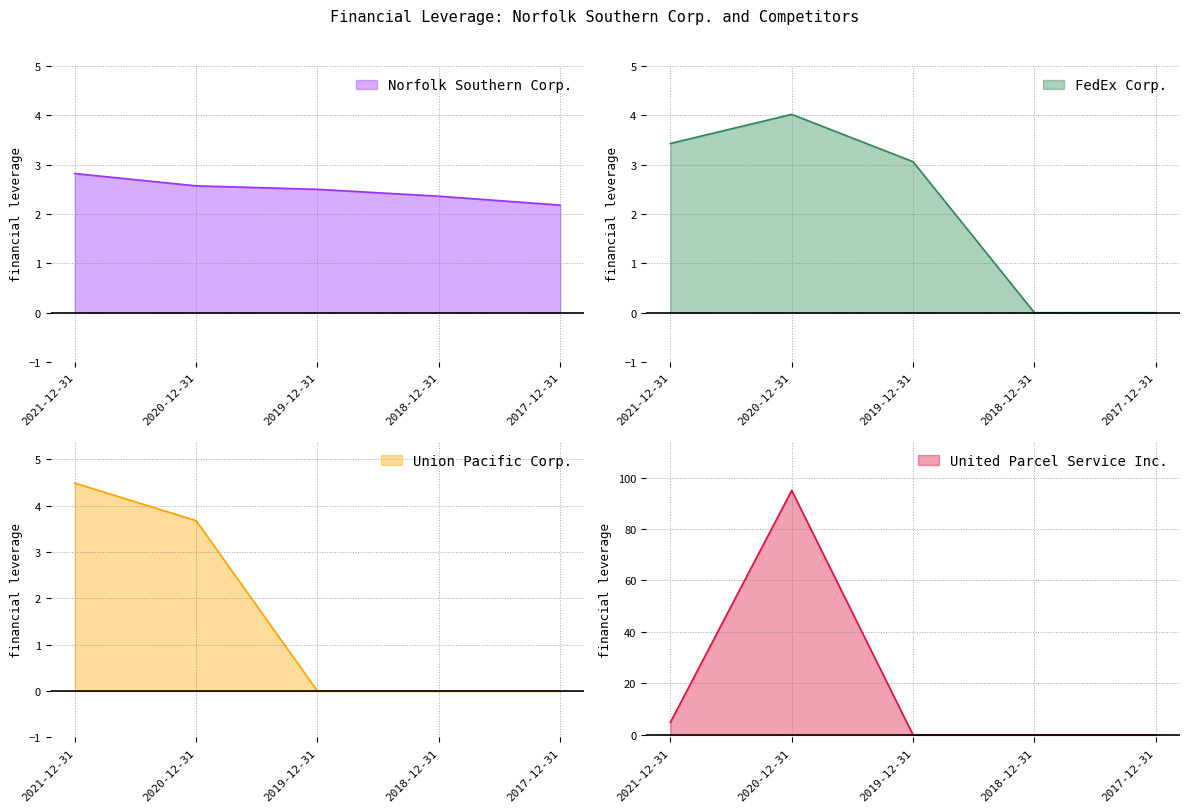

True or false: United Parcel Service Inc. and Union Pacific Corp. intersect in this chart.

False